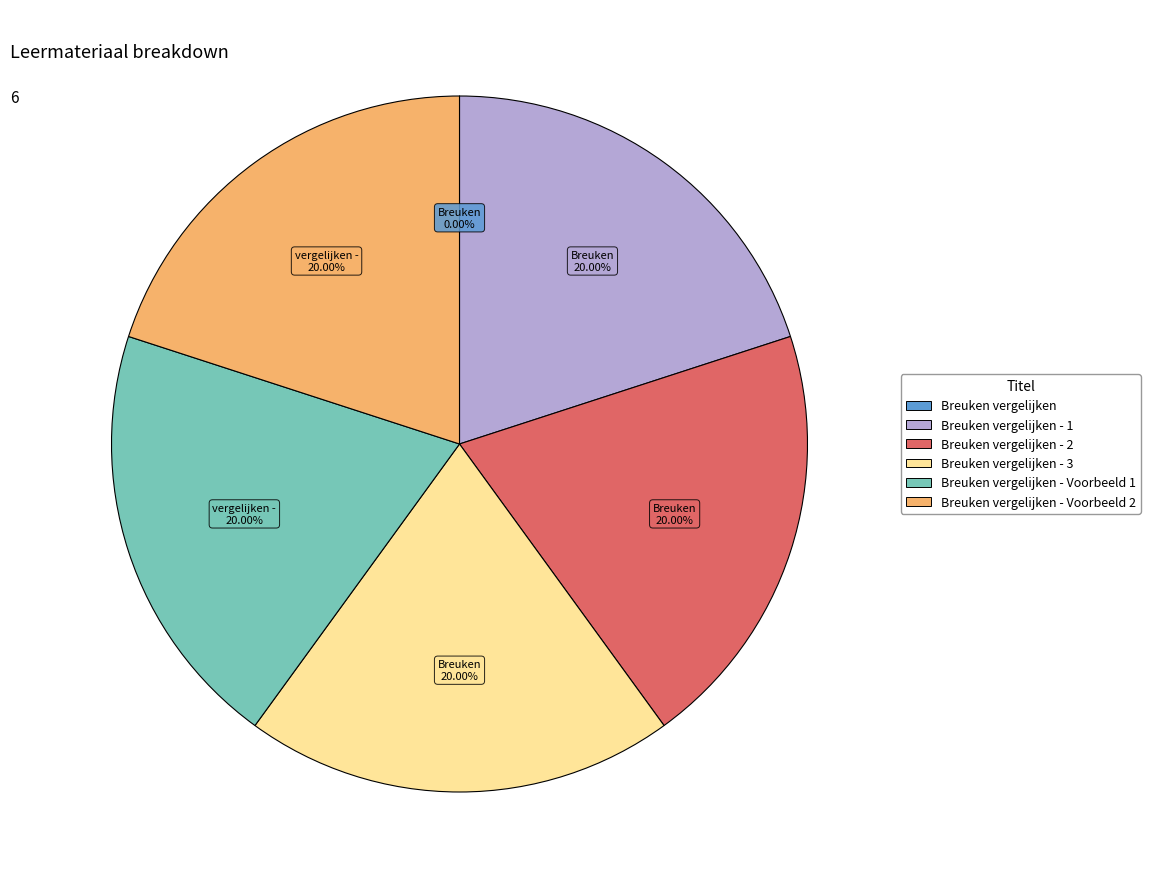

Is there any slice that represents more than half of the pie?

No